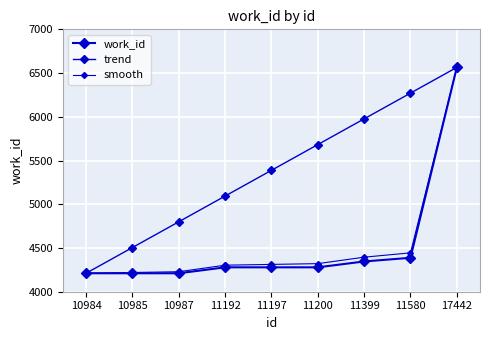

At how many categories does at least one series exceed 4751?

7